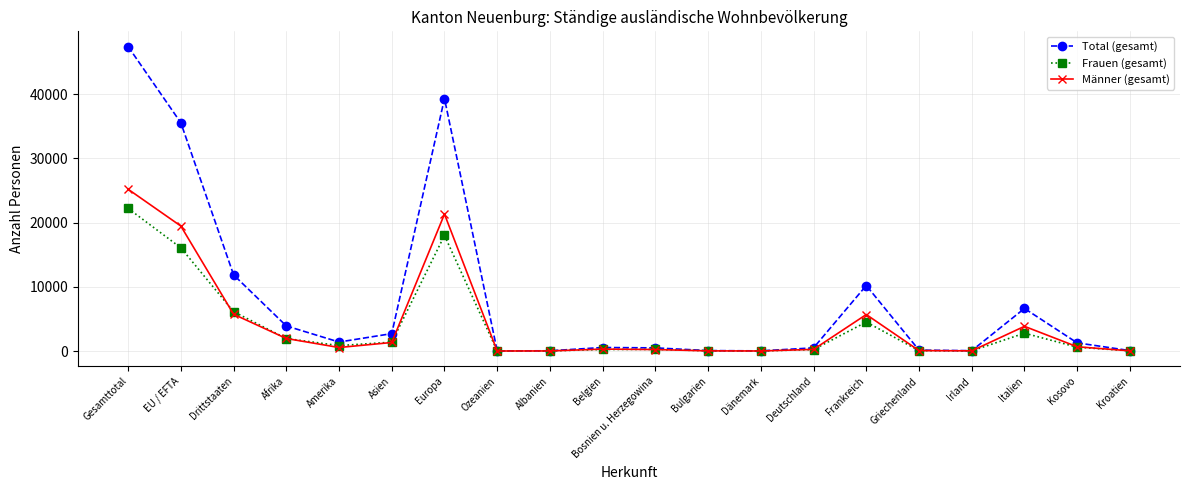

Rank the series at Gesamttotal from lowest to highest value.

Frauen (gesamt), Männer (gesamt), Total (gesamt)